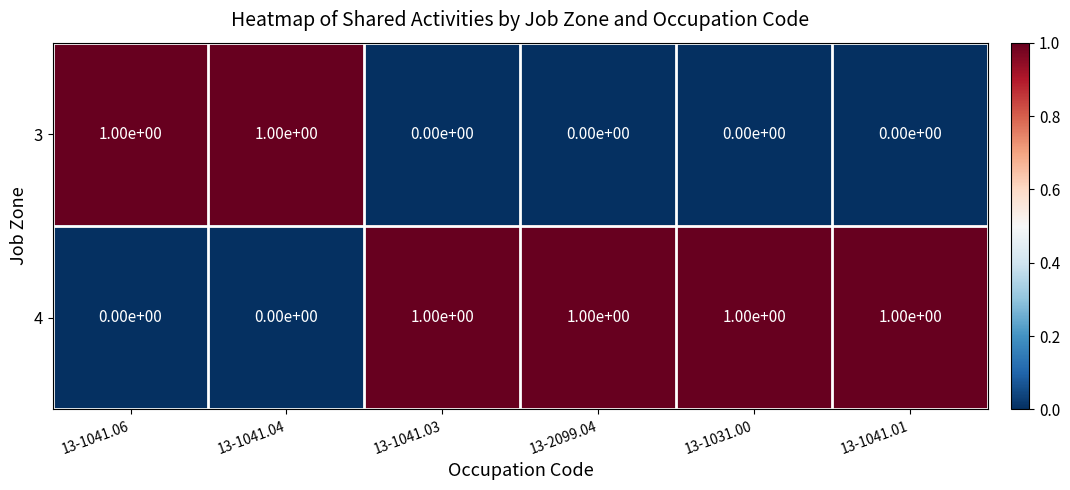

The 4 series shows 0 at 13-1041.01. True or false?

False